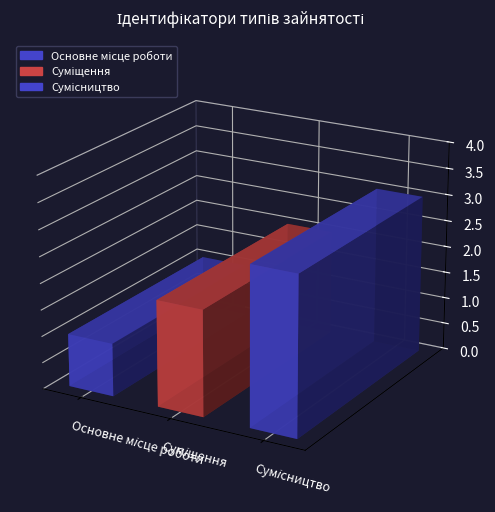

Is it true that the value at Суміщення is 2?

True